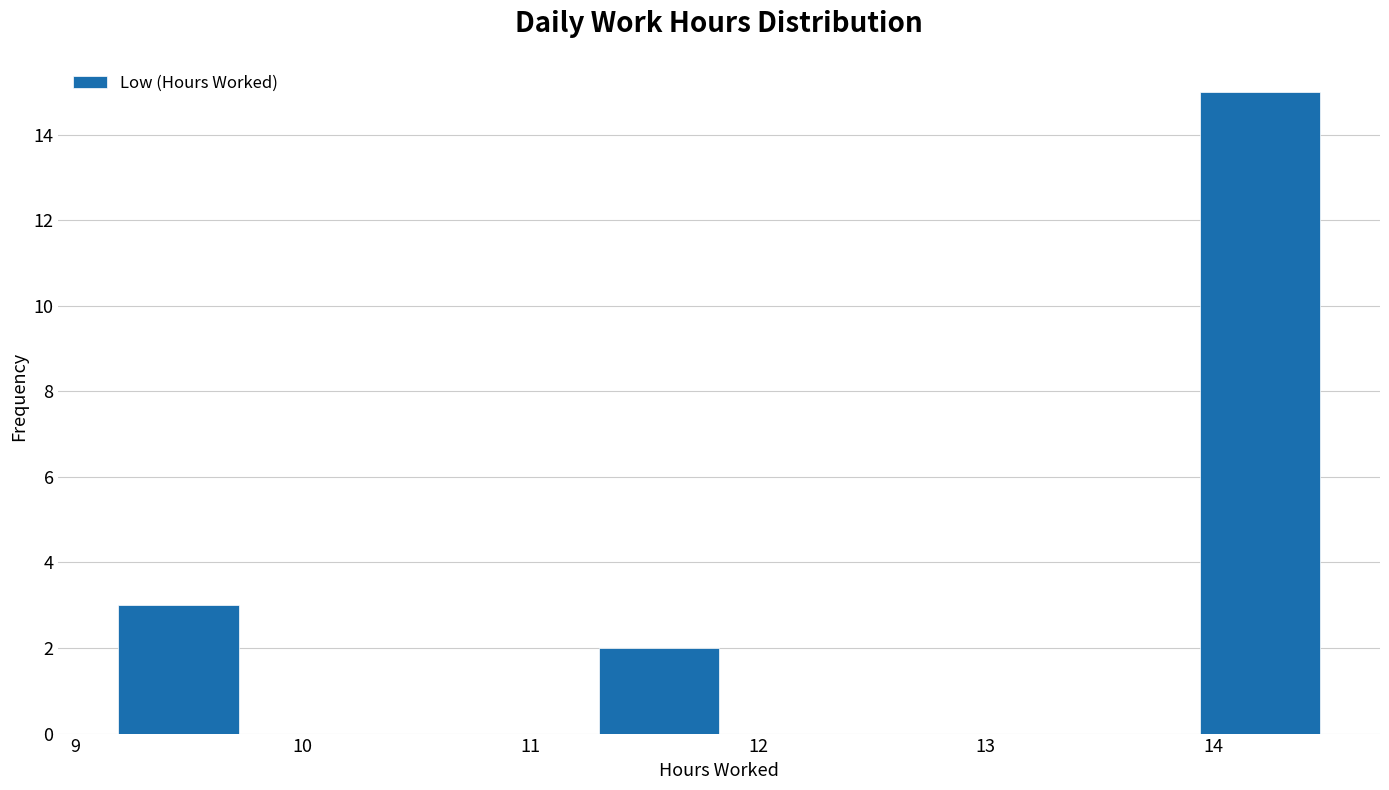

Which range on the x-axis has the tallest bar?

13.9 to 14.5